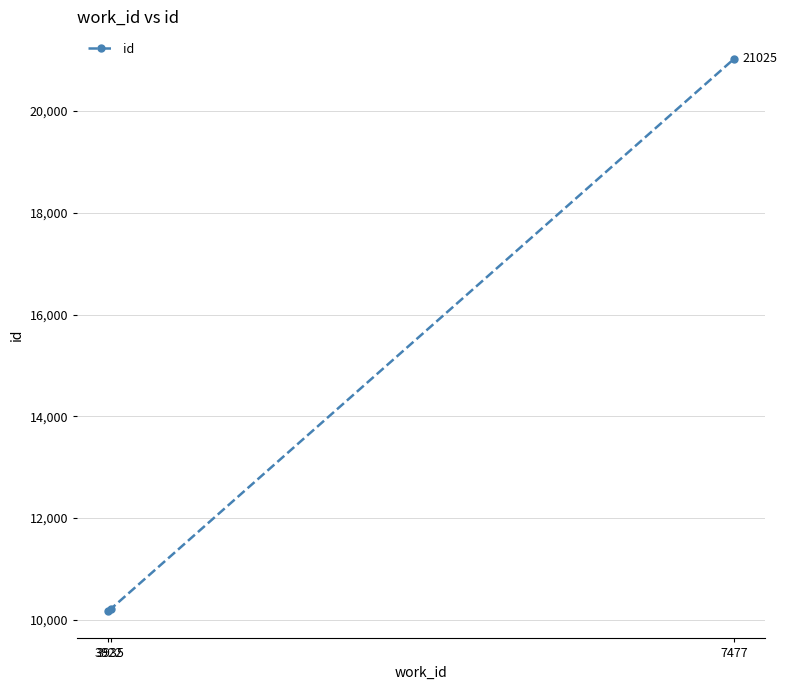

What is the maximum value shown in the chart?

21025